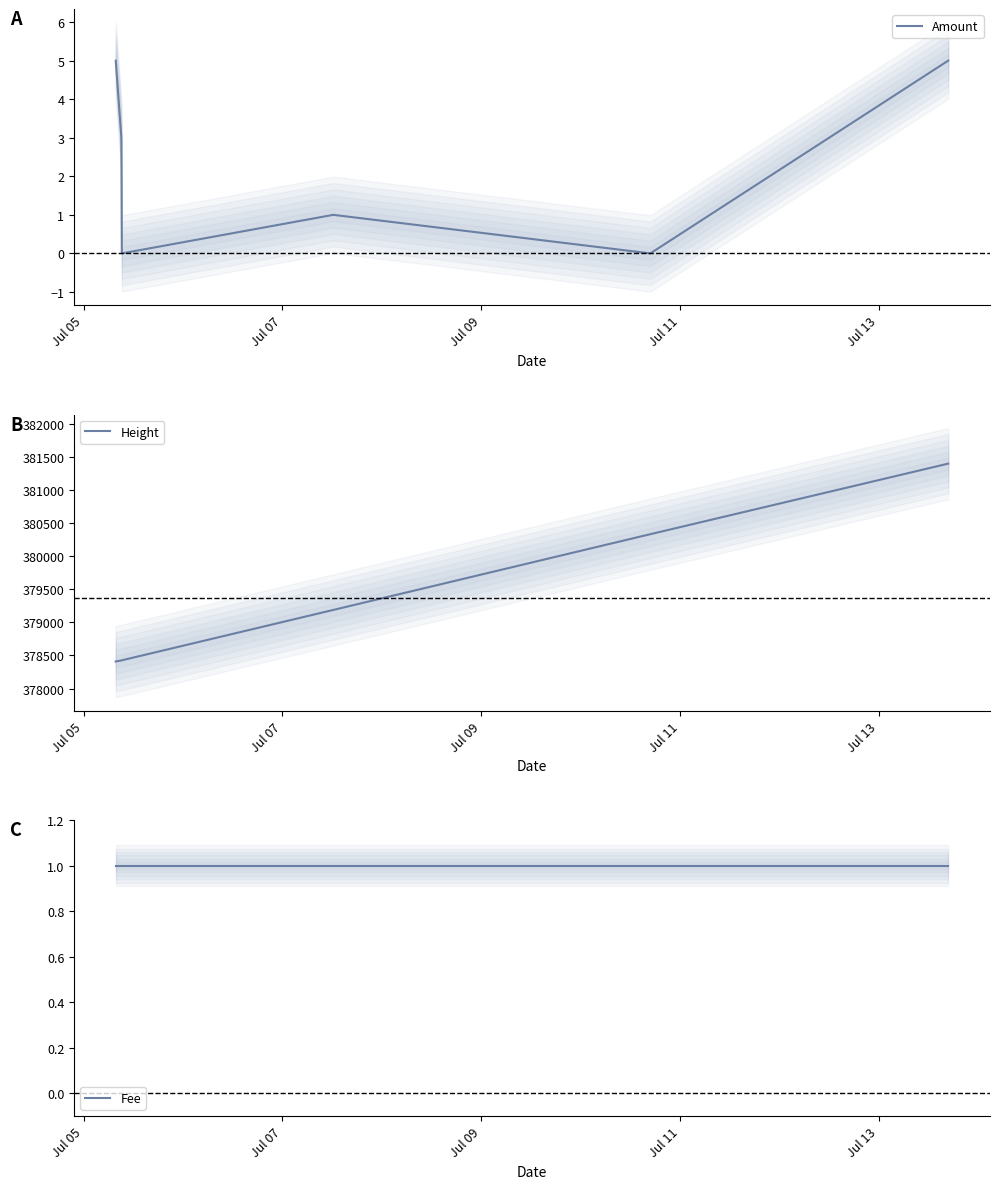

What is the minimum value for Height?

378409